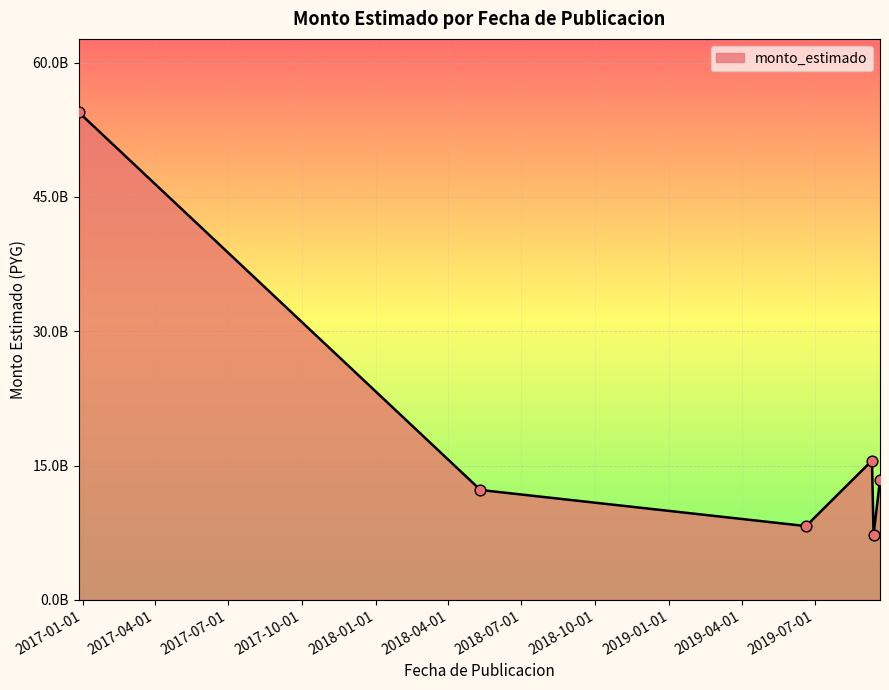

Is this an area chart (filled region under the line)?

Yes